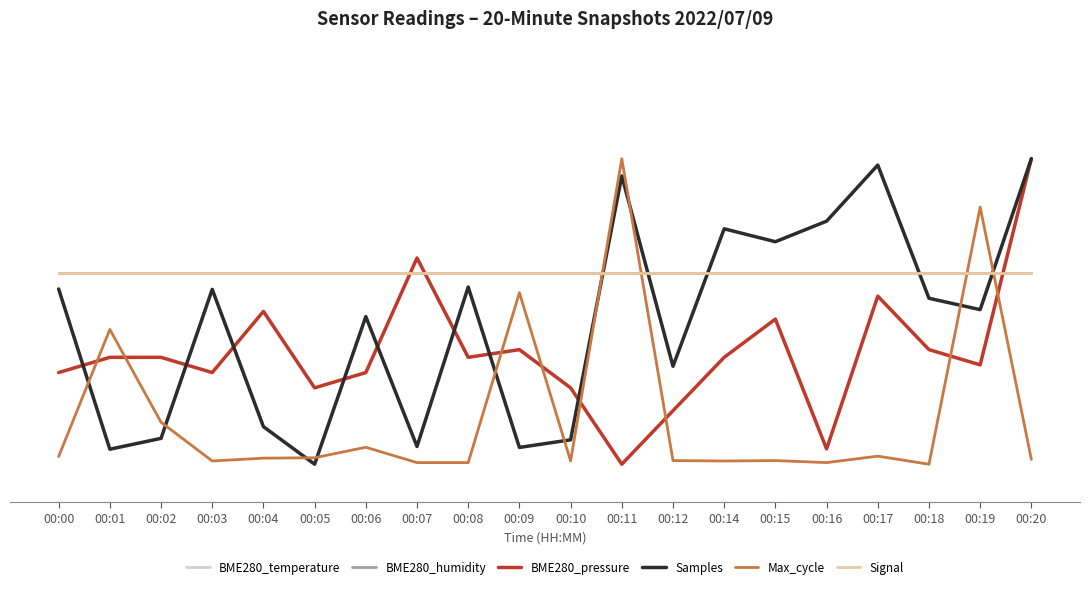

Is this an area chart (filled region under the line)?

No